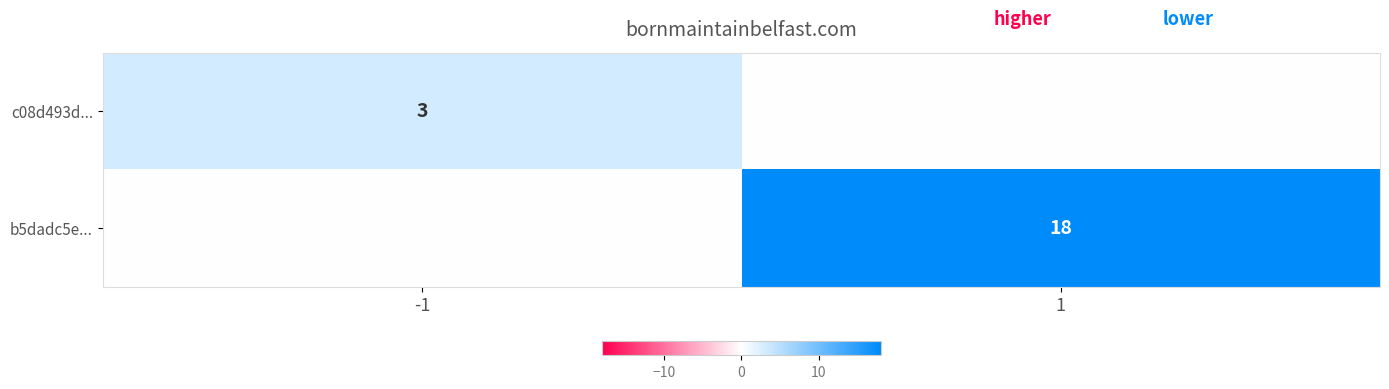

Is the value of c08d493d... at -1 greater than the value of b5dadc5e... at 1?

No